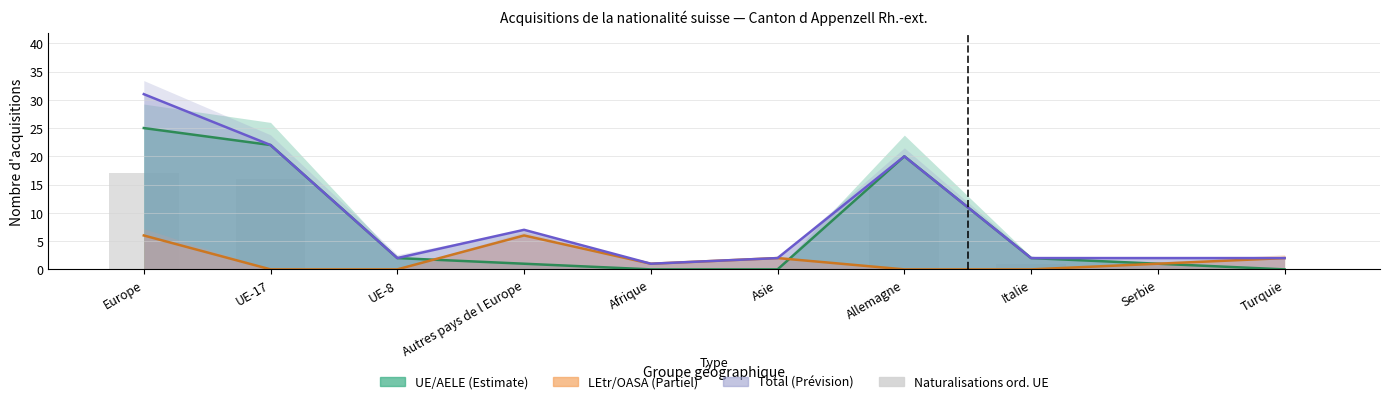

How many data points are less than 1?

4